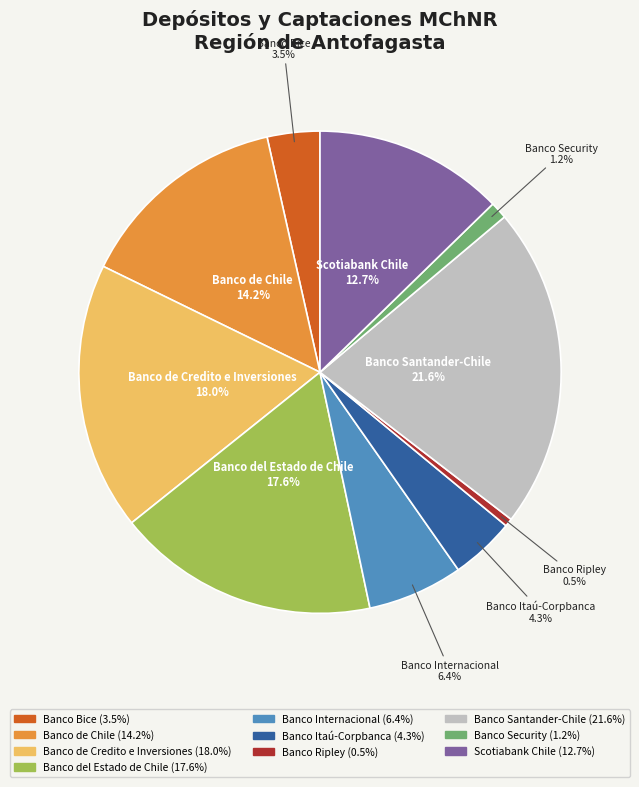

Is it true that Banco de Credito e Inversiones is 18% of the pie?

True